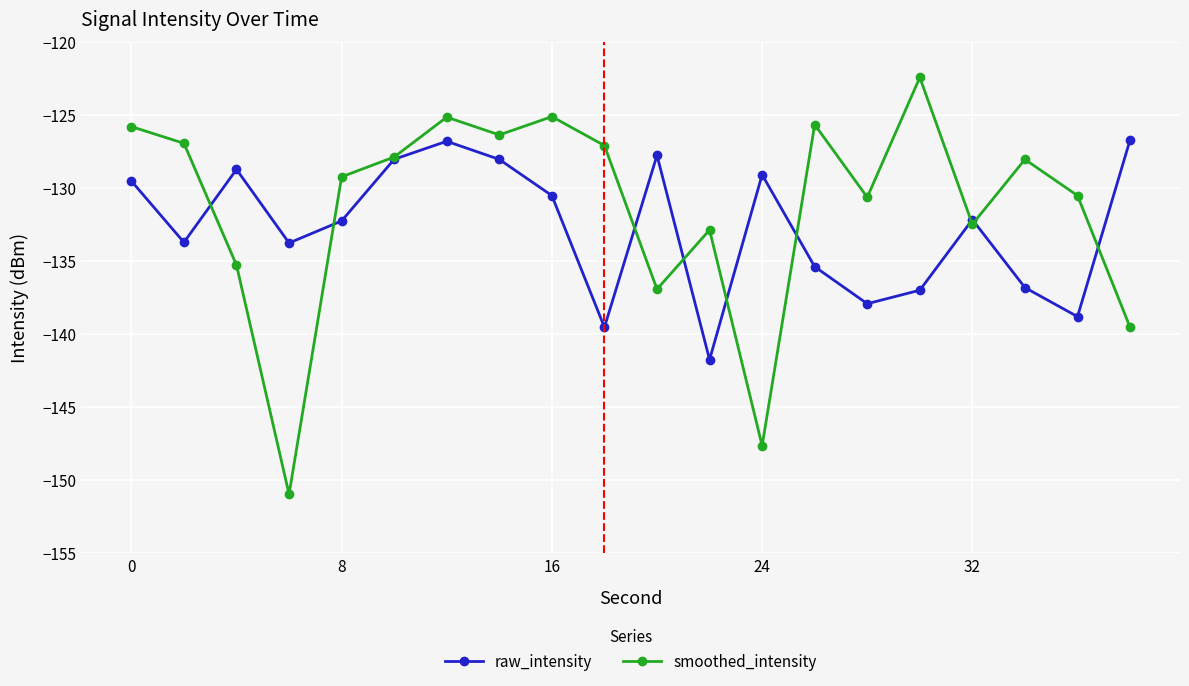

Rank the series by their maximum value, from highest to lowest.

smoothed_intensity, raw_intensity